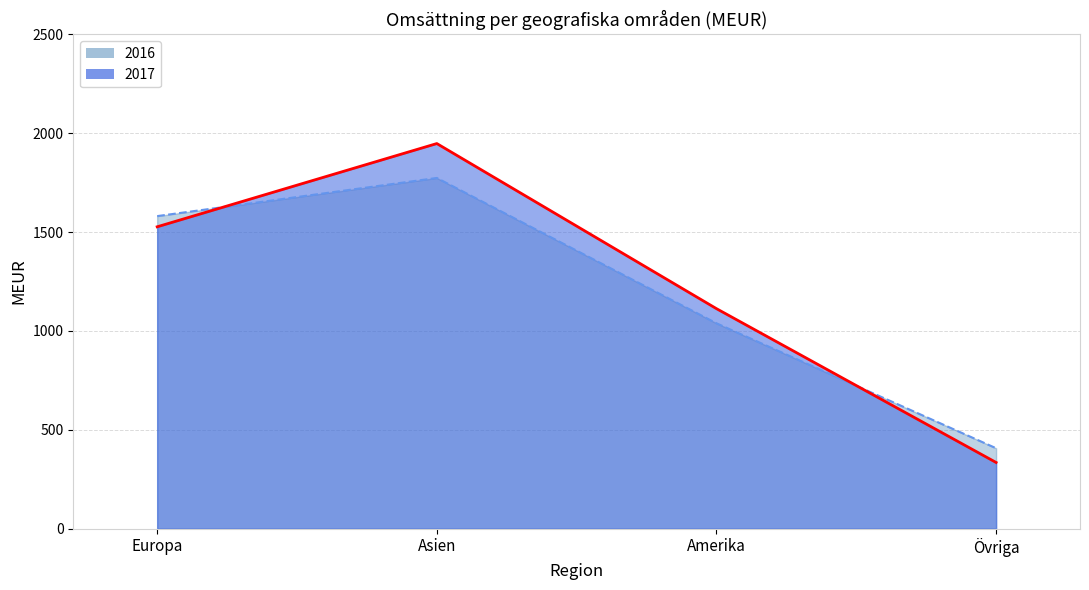

Which series has the widest spread of values?

2017